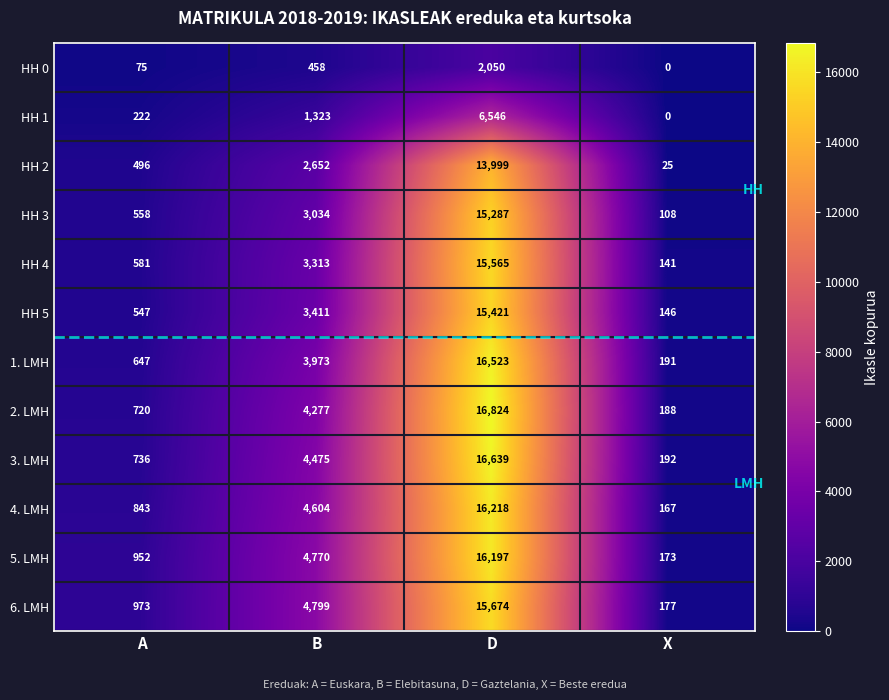

What is the maximum value shown in the chart?

16824